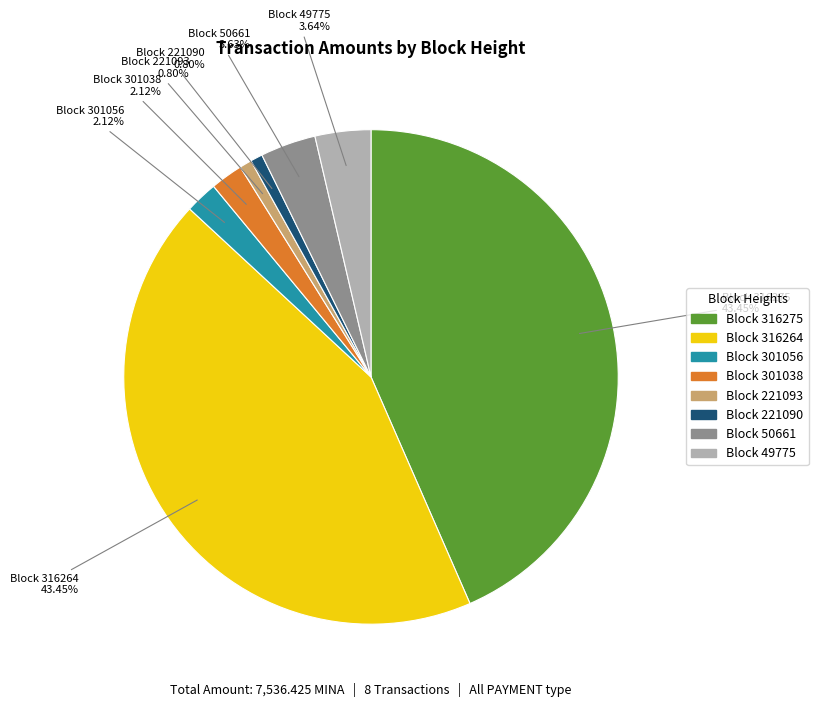

Is there any slice that represents more than half of the pie?

No